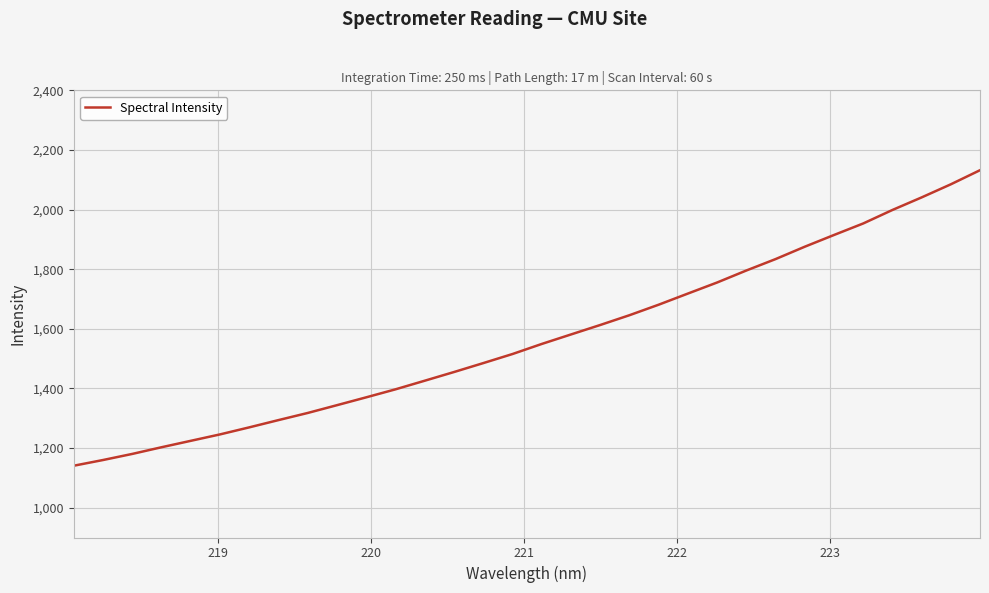

What is the minimum value shown in the chart?

1140.8